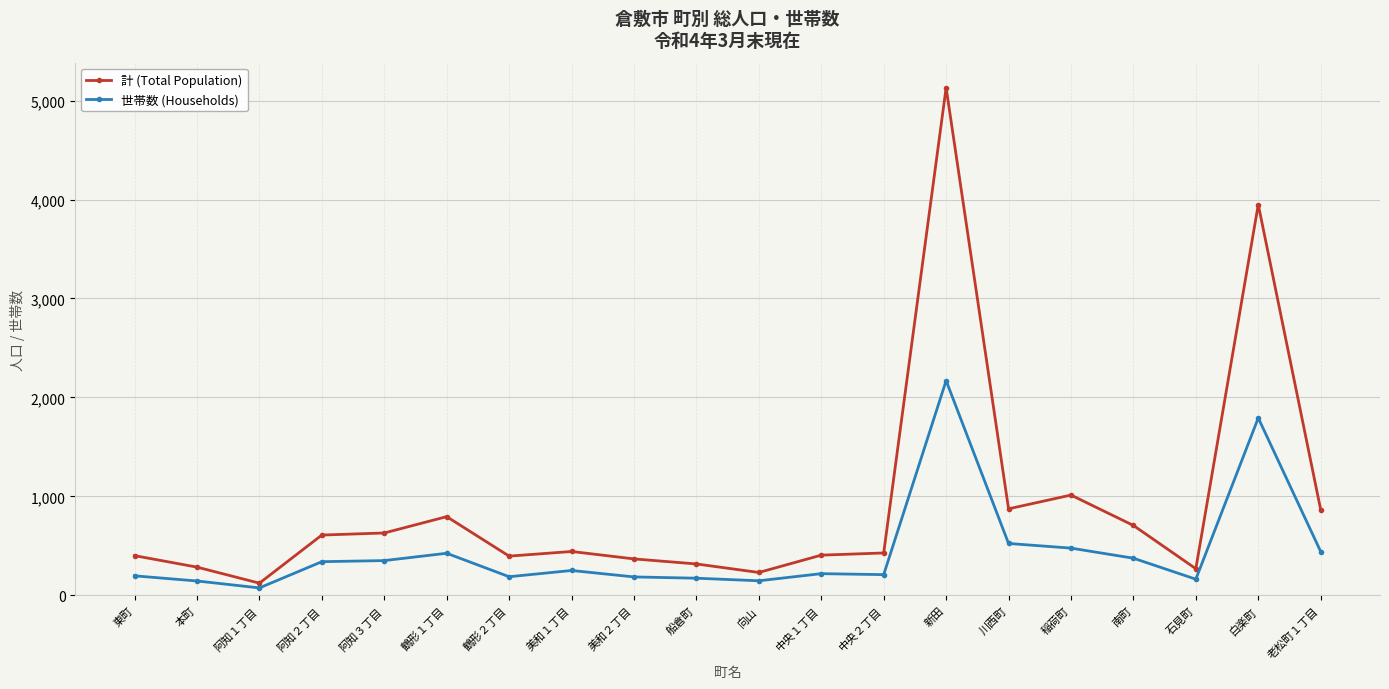

What are all the series names shown in the legend?

計 (Total Population), 世帯数 (Households)